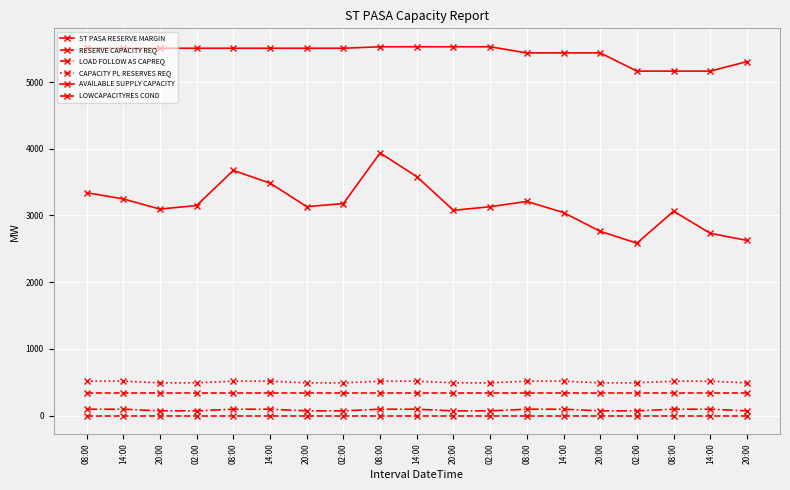

Count the number of categories in the chart.

19